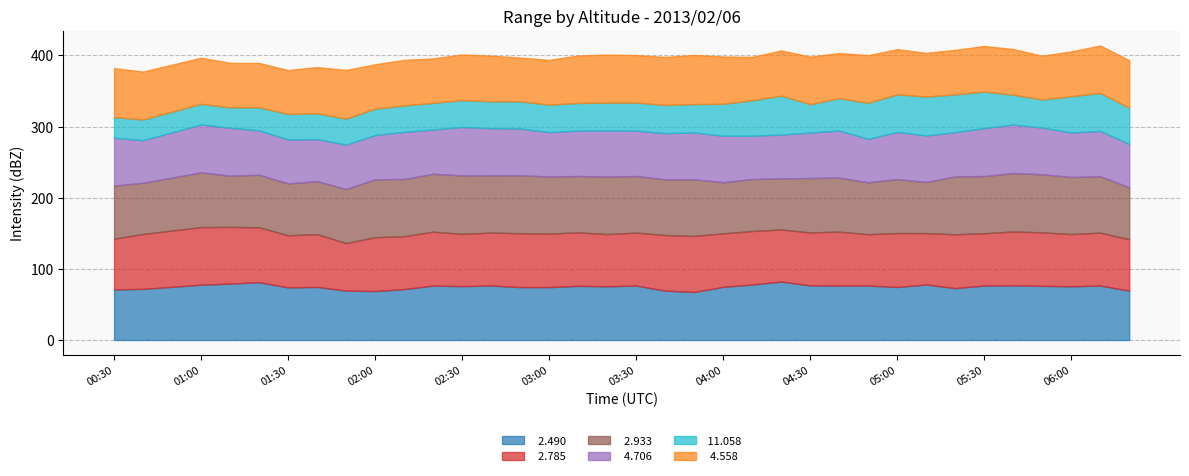

At which label is   2.490 closest to 533?

04:20